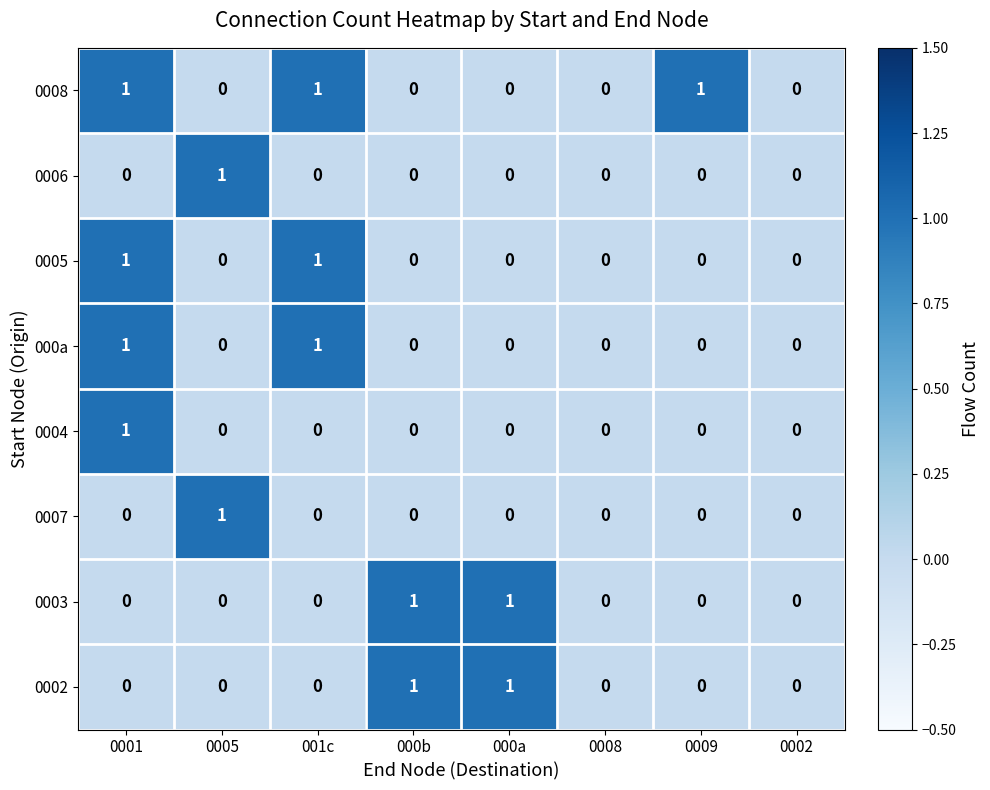

Which series changed the most between 001c and 0008?

row_0